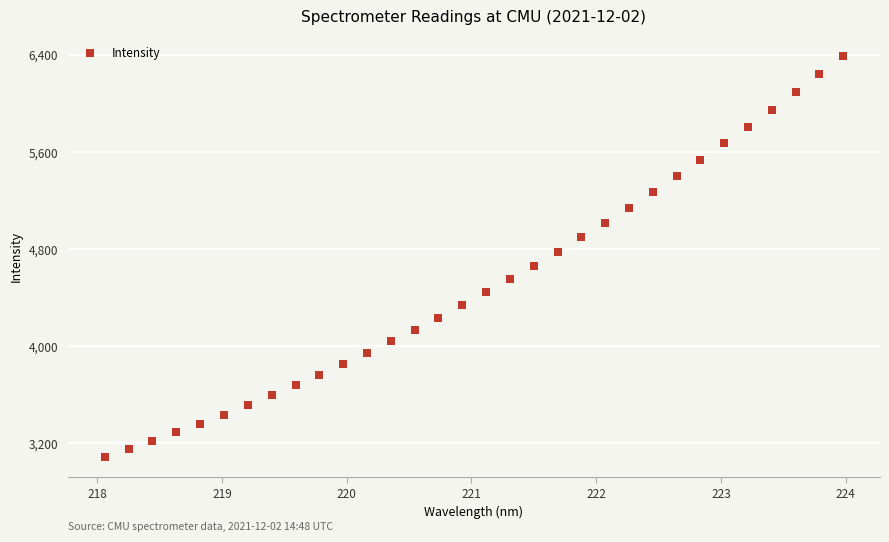

What is the range of X values (max minus min)?

5.9